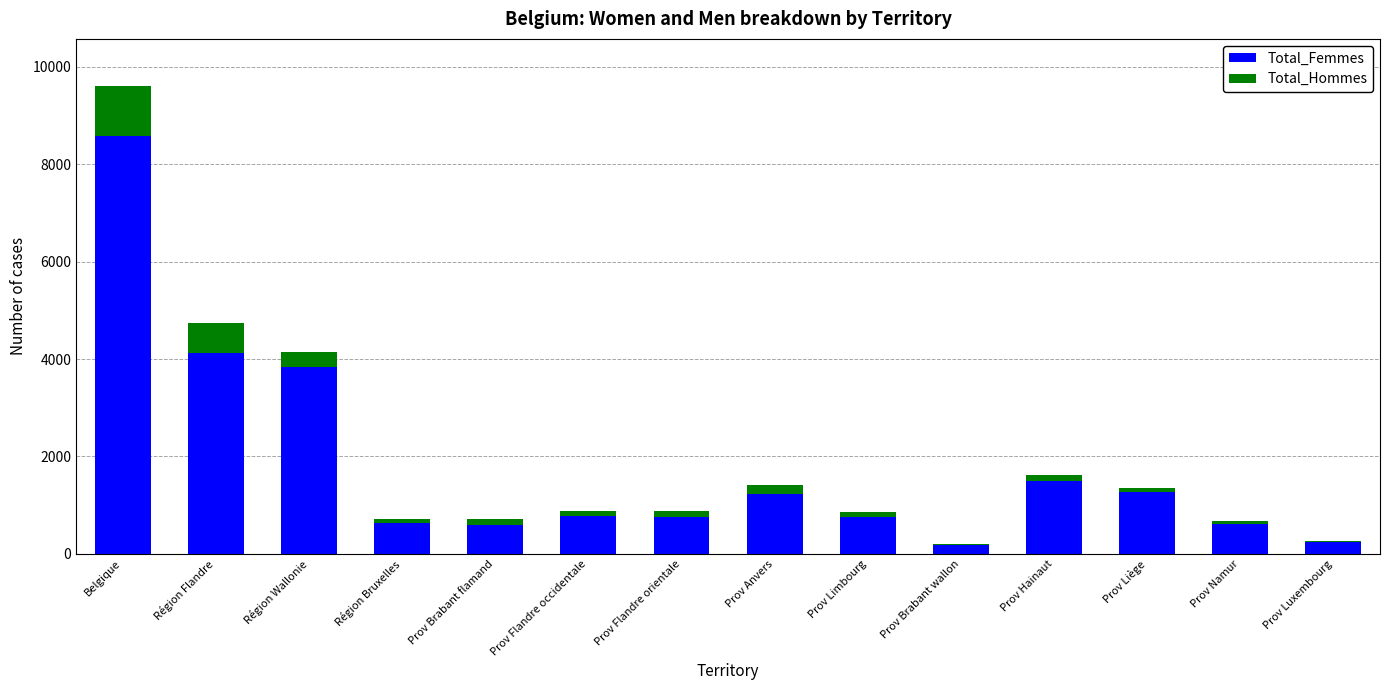

At which label does Total_Femmes reach its peak?

Belgique